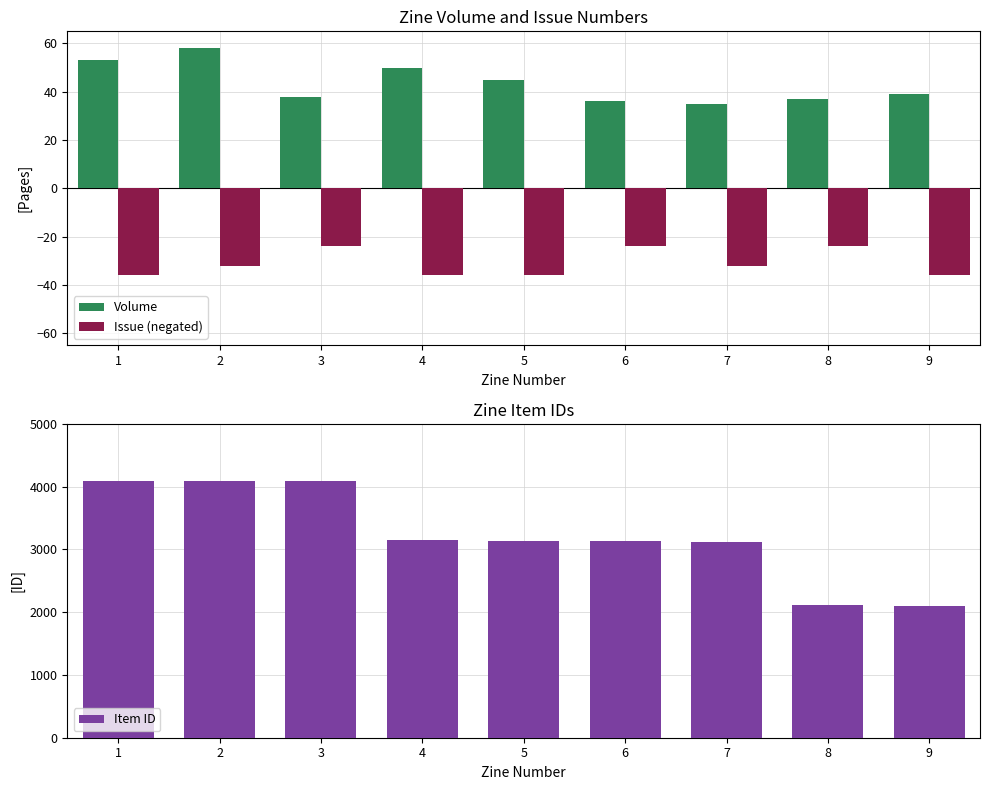

What is the sum of the Issue (negated) values at 3 and 7?

-56